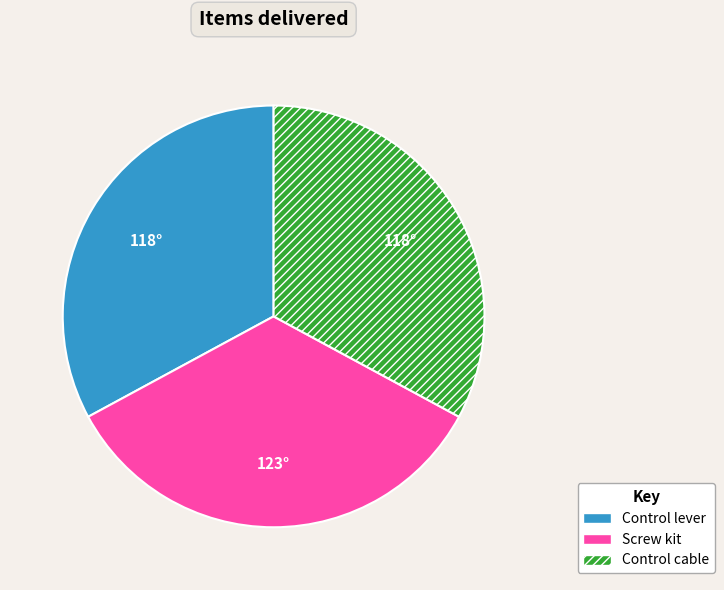

Combined, do Control lever and Screw kit account for over 50%?

Yes